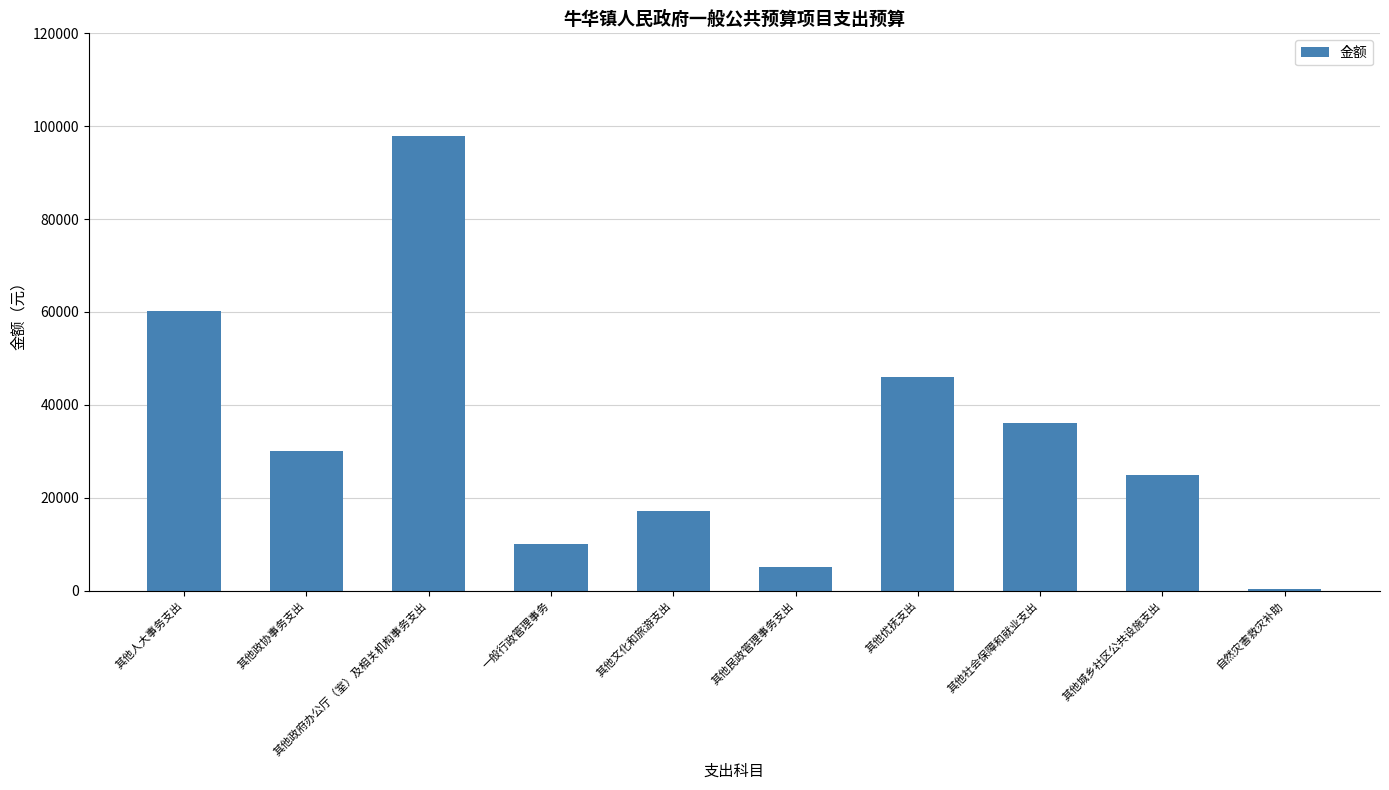

What is the greatest value displayed?

98000.0